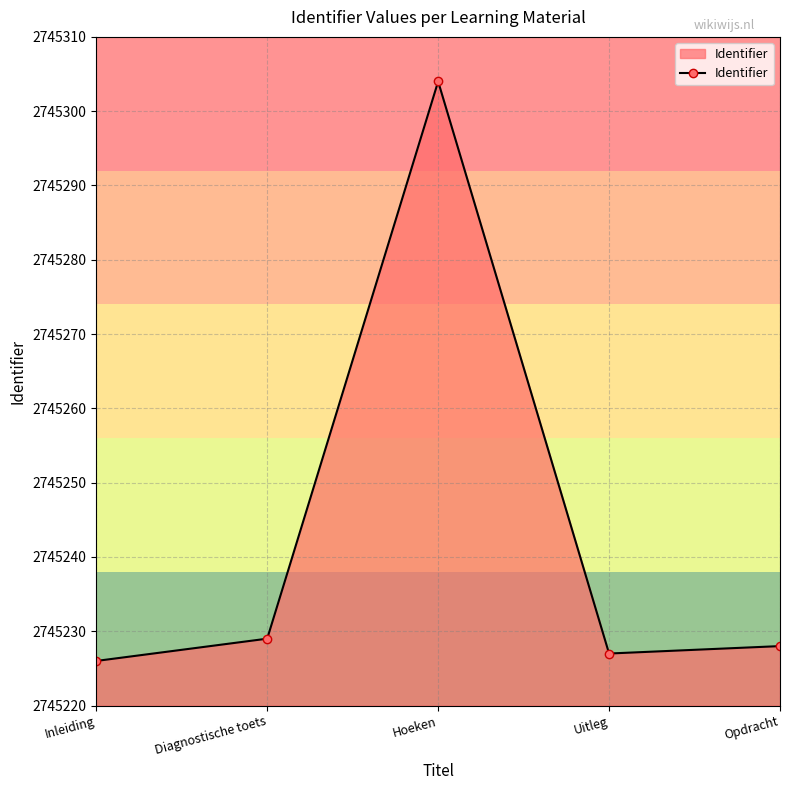

Reading right to left, extract all data points from this chart.

Opdracht=2745228	Uitleg=2745227	Hoeken=2745304	Diagnostische toets=2745229	Inleiding=2745226